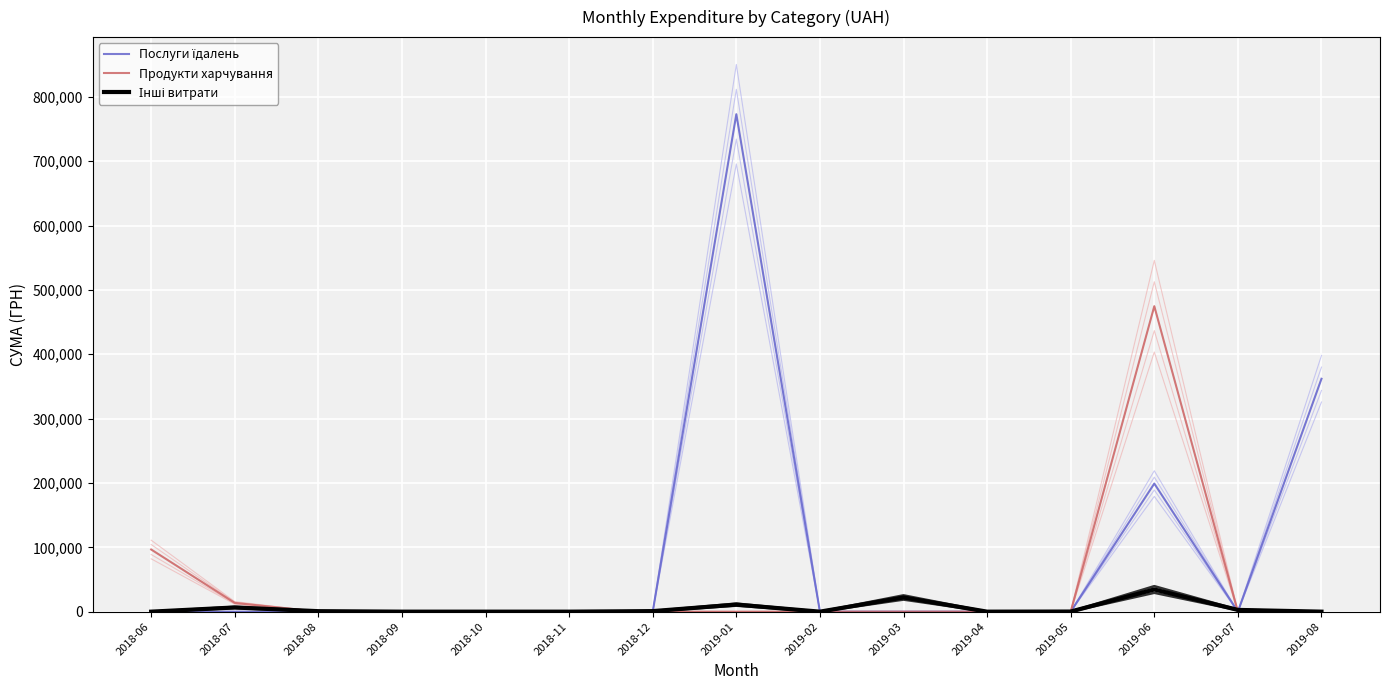

Where is Послуги їдалень nearest to the value 386545?

2019-08